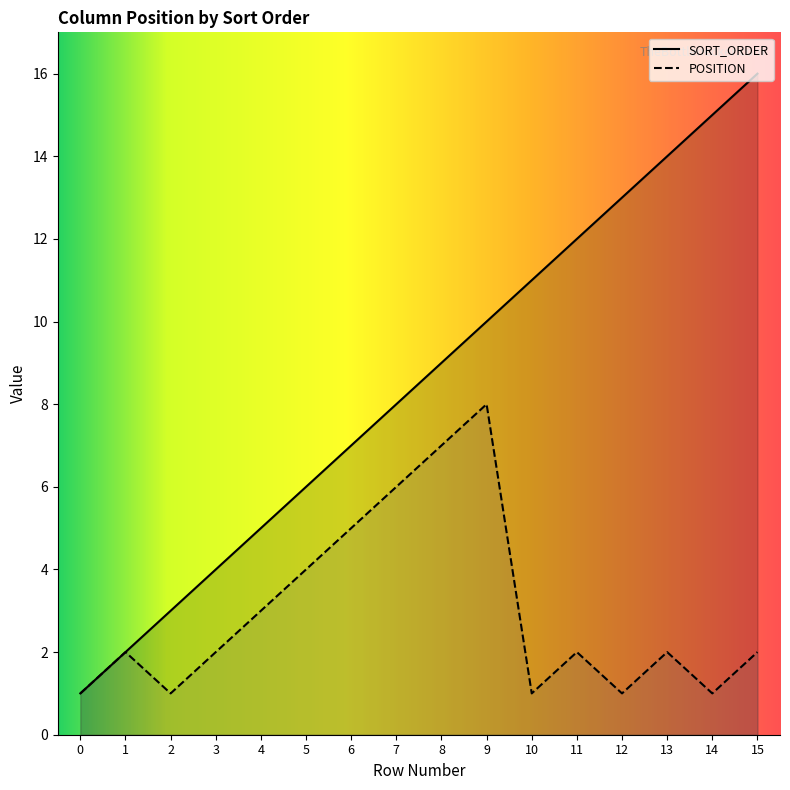

True or false: SORT_ORDER has a value of 15 at 14.

True